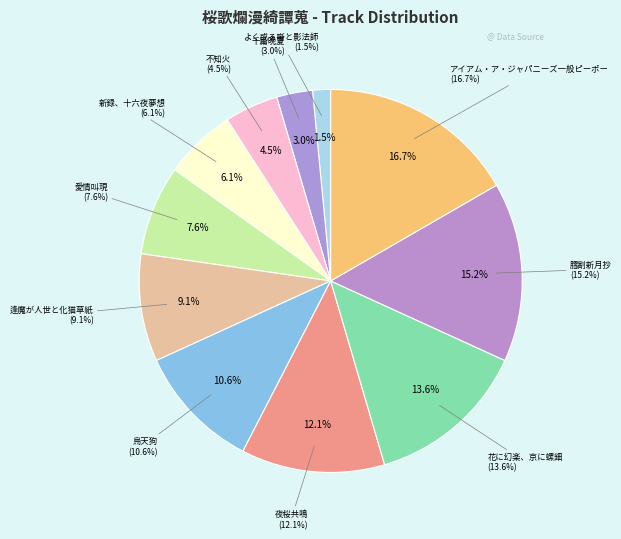

What is the total percentage of よく或る噺と影法師 and 花に幻楽、京に螺鈿?

15.2%